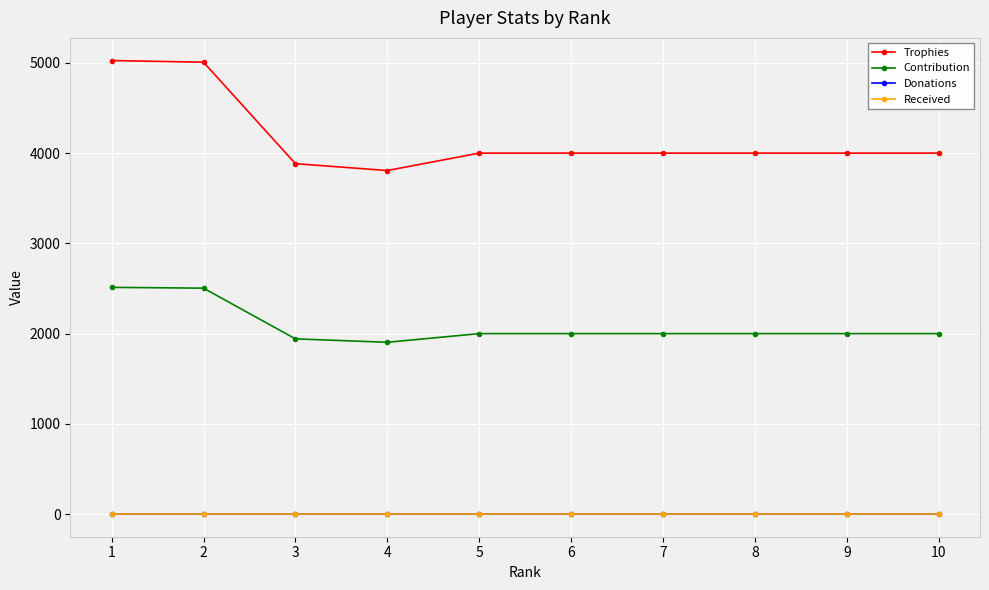

How many interior local valleys does the Contribution series have?

1